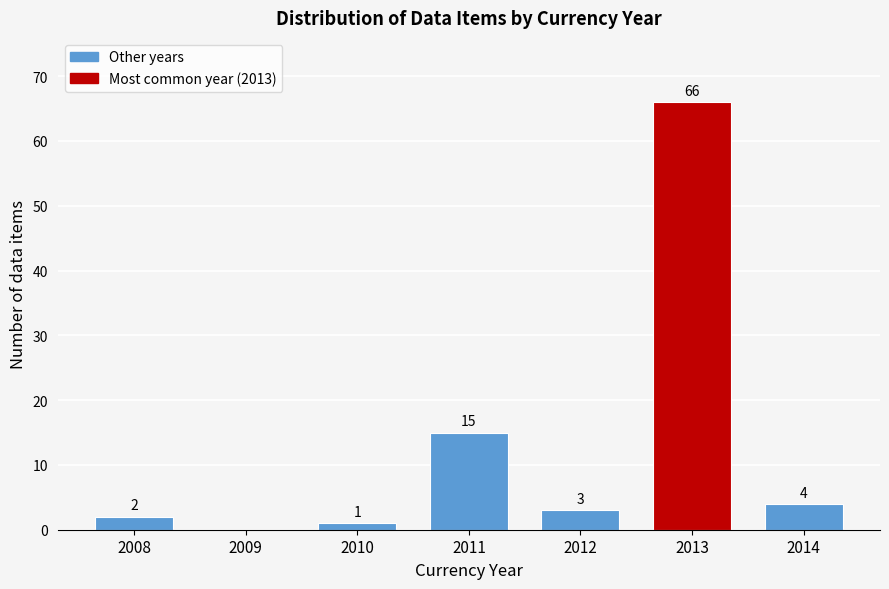

Reading left to right, list all the values displayed in this chart.

2008=2	2009=0	2010=1	2011=15	2012=3	2013=66	2014=4